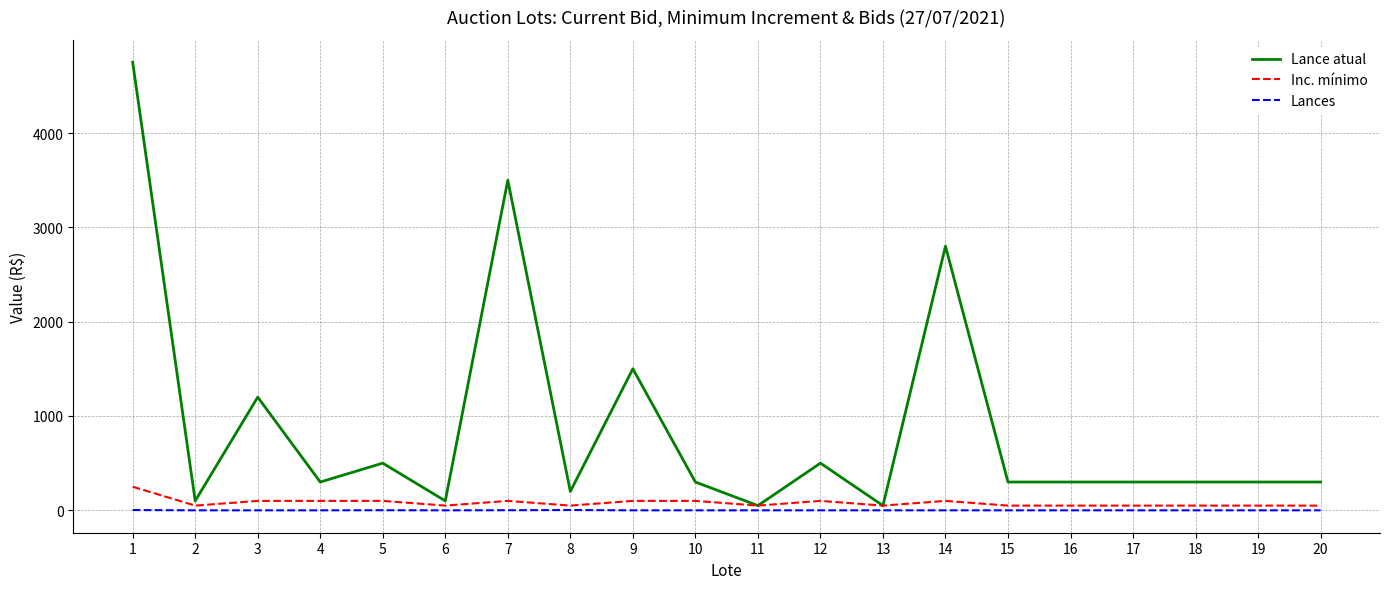

What is the difference between the highest and lowest values at 13?

50